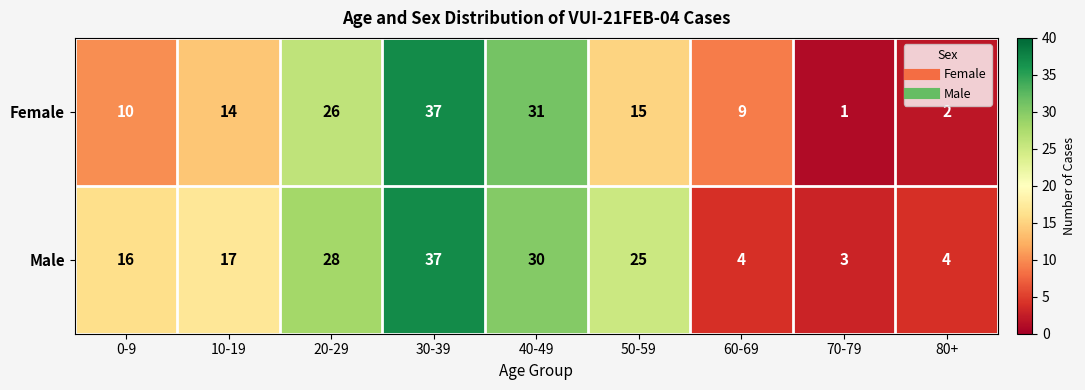

Reading left to right, extract all data points from this chart.

Female: 10	14	26	37	31	15	9	1	2
Male: 16	17	28	37	30	25	4	3	4